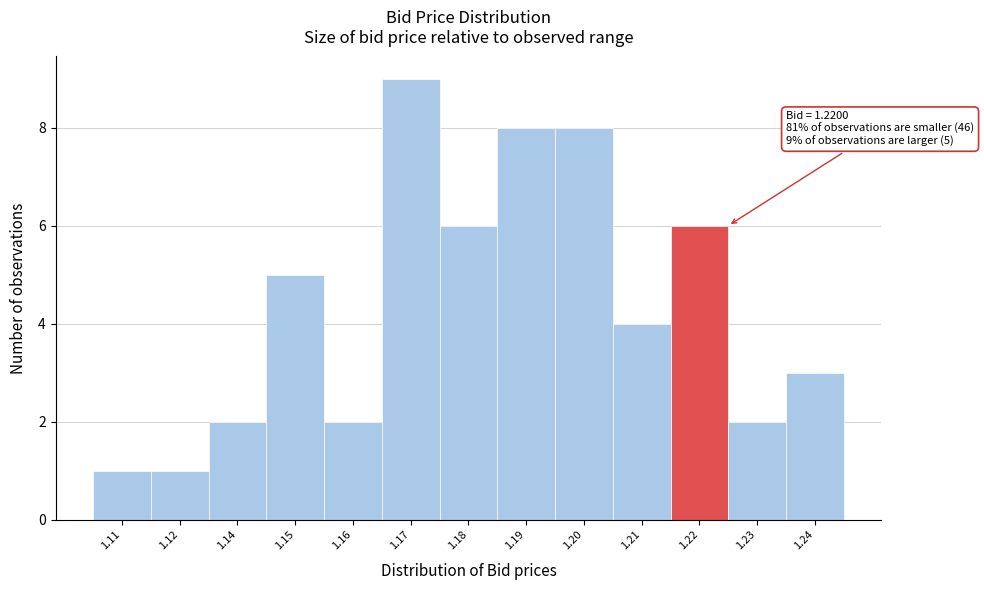

Reading left to right, transcribe all the data shown in this chart.

1	1	2	5	2	9	6	8	8	4	6	2	3